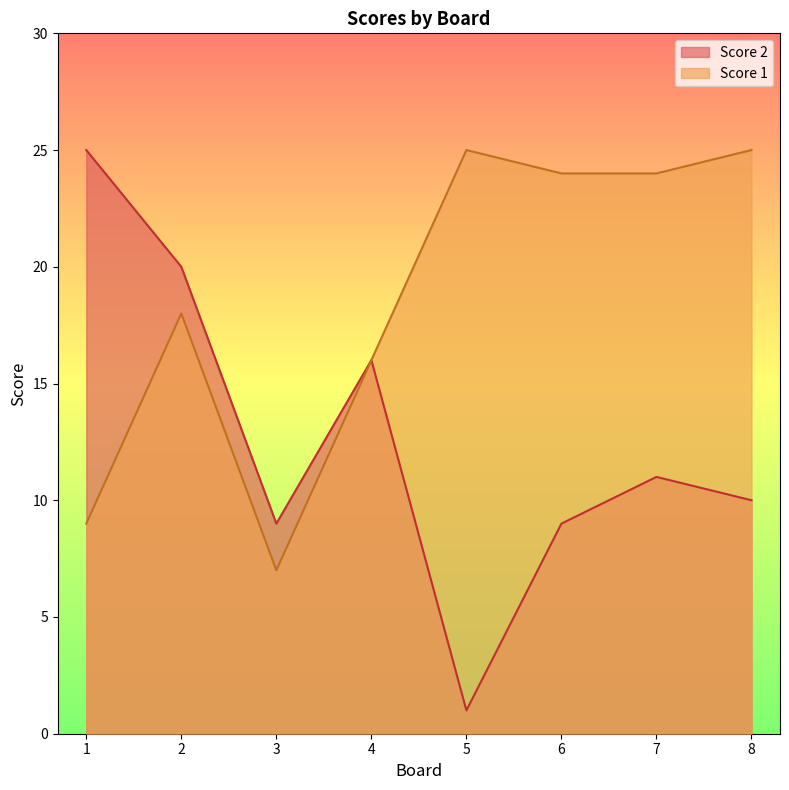

What is the value of the Score 2 point at the 5th from the left?

1